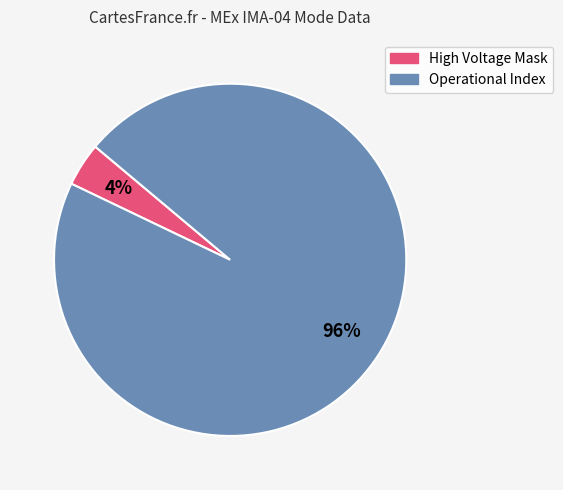

Count the number of slices in the pie.

2